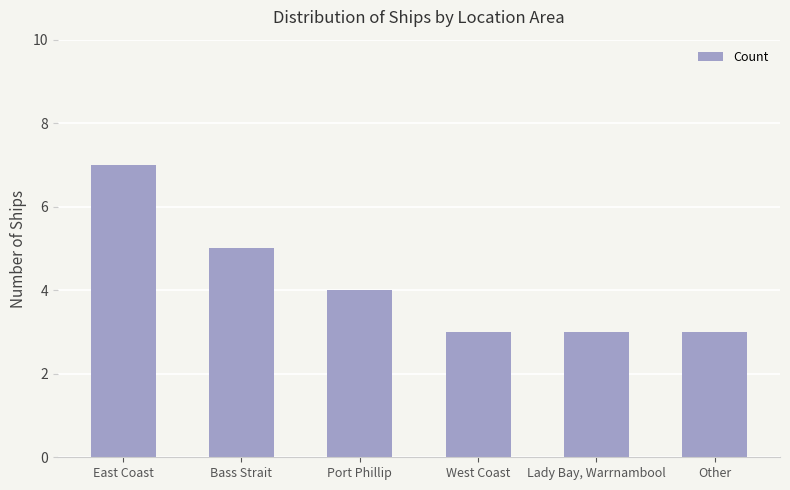

Reading right to left, extract all data points from this chart.

3	3	3	4	5	7